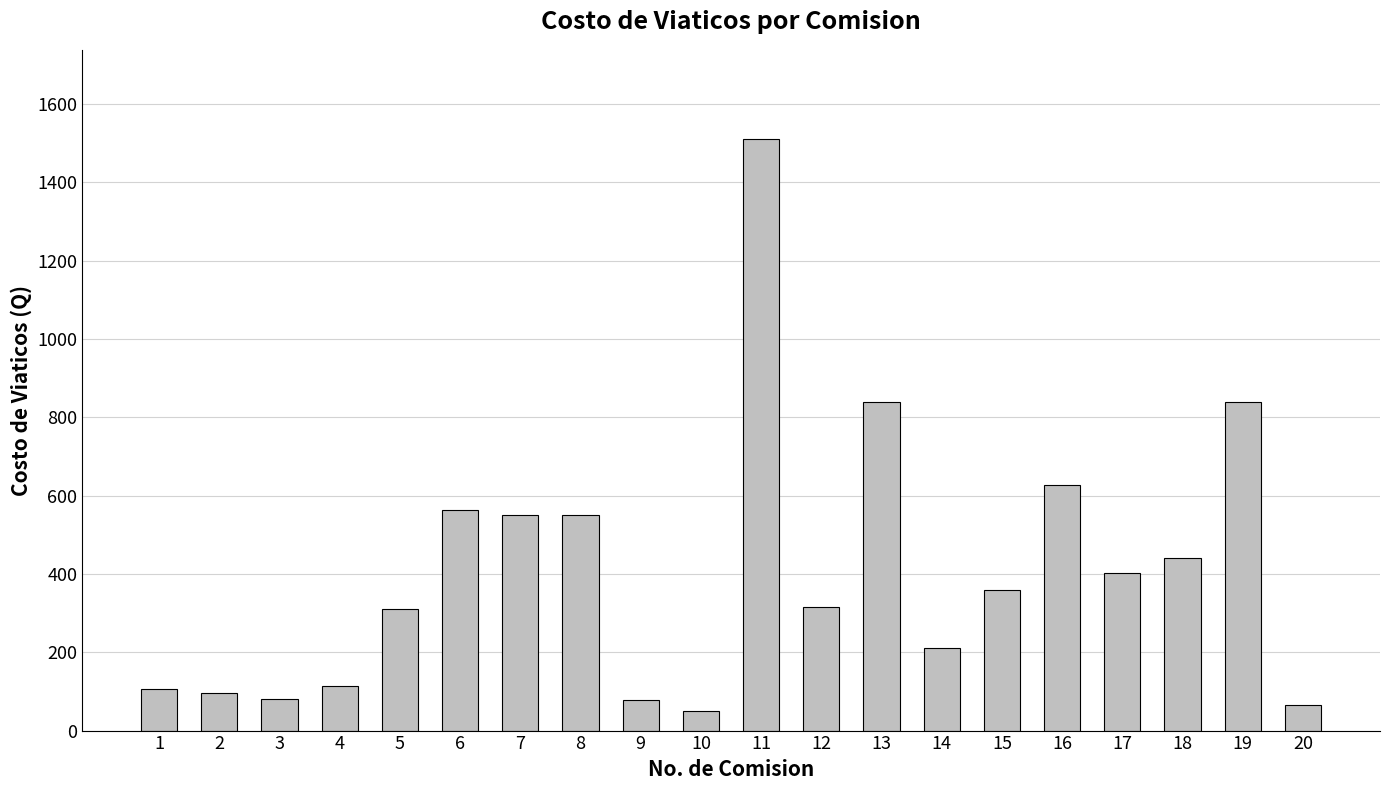

What is the value of the 12th bar from the left?

315.0